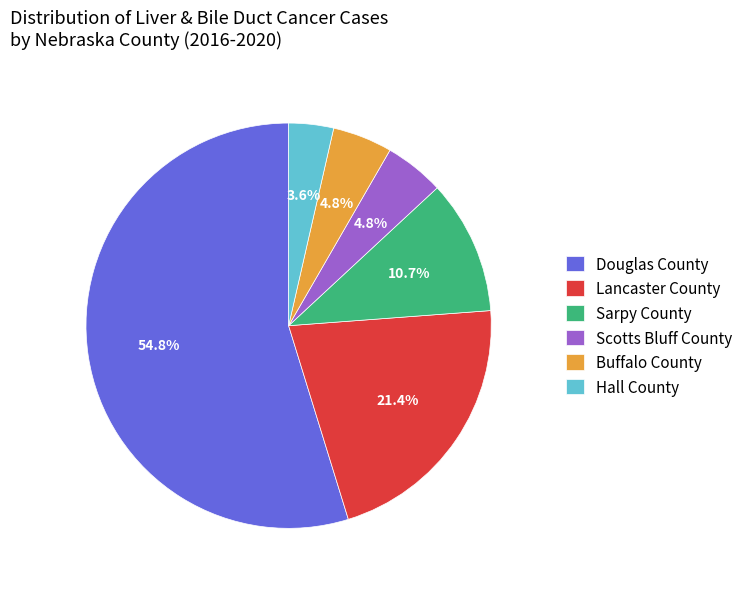

Does Douglas County account for over 50% of the chart?

Yes